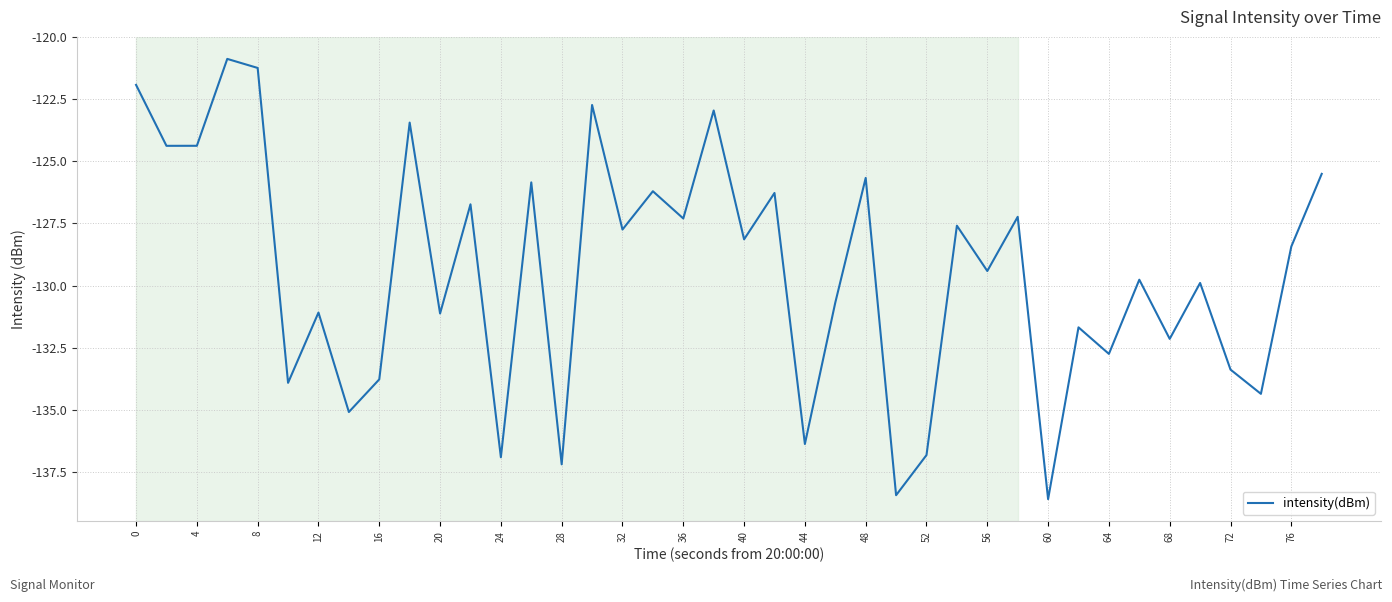

How many lines are shown in the chart?

1